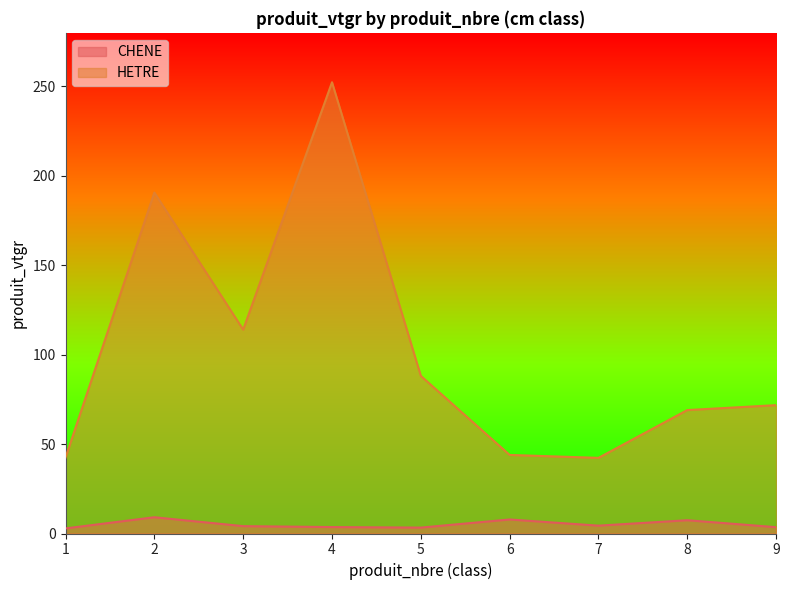

What is the value of the HETRE point at the 1st from the left?

42.5